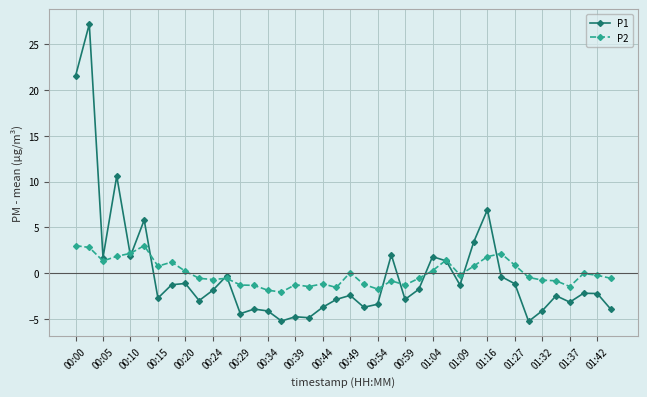

What is the value of the P2 point at the 9th from the left?

0.2